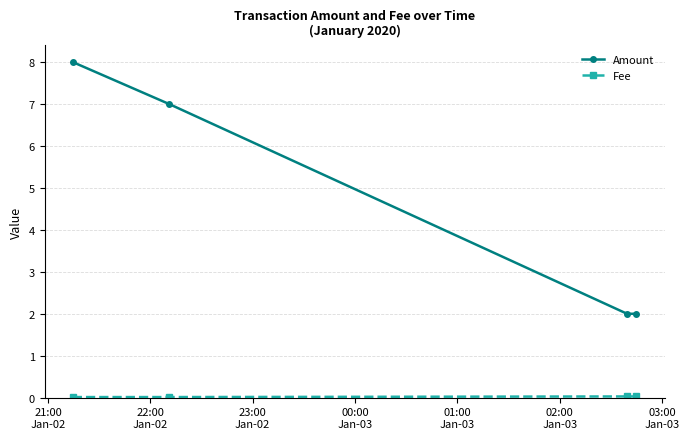

Which series has the widest spread of values?

Amount